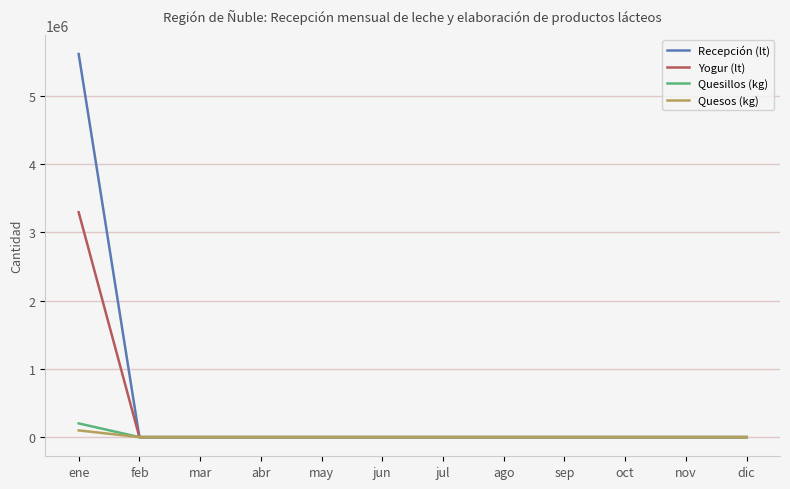

Which series has the largest range (max minus min)?

Recepción (lt)